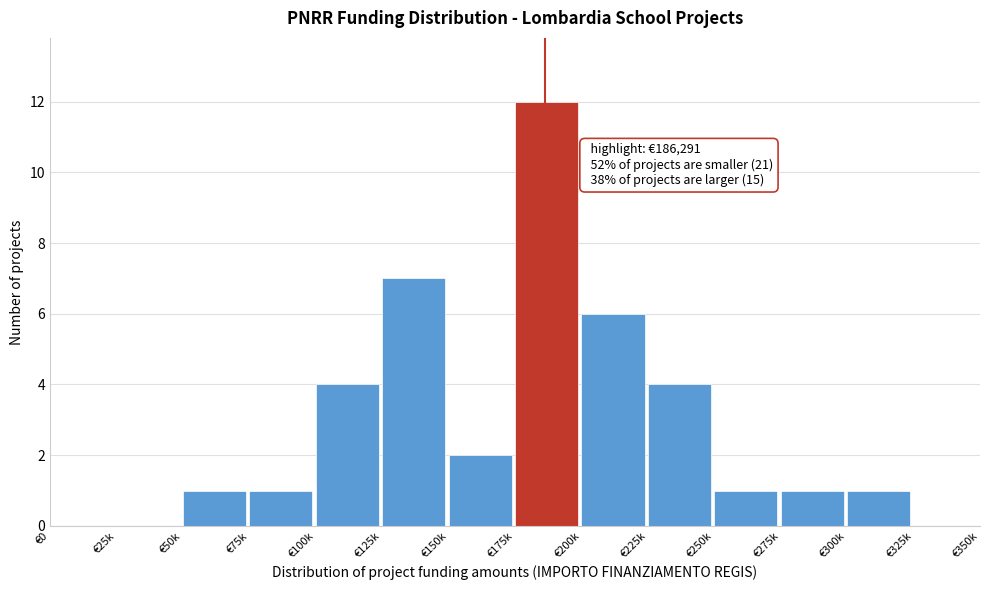

Reading left to right, extract all data points from this chart.

€0=0	€25k=0	€50k=1	€75k=1	€100k=4	€125k=7	€150k=2	€175k=12	€200k=6	€225k=4	€250k=1	€275k=1	€300k=1	€325k=0